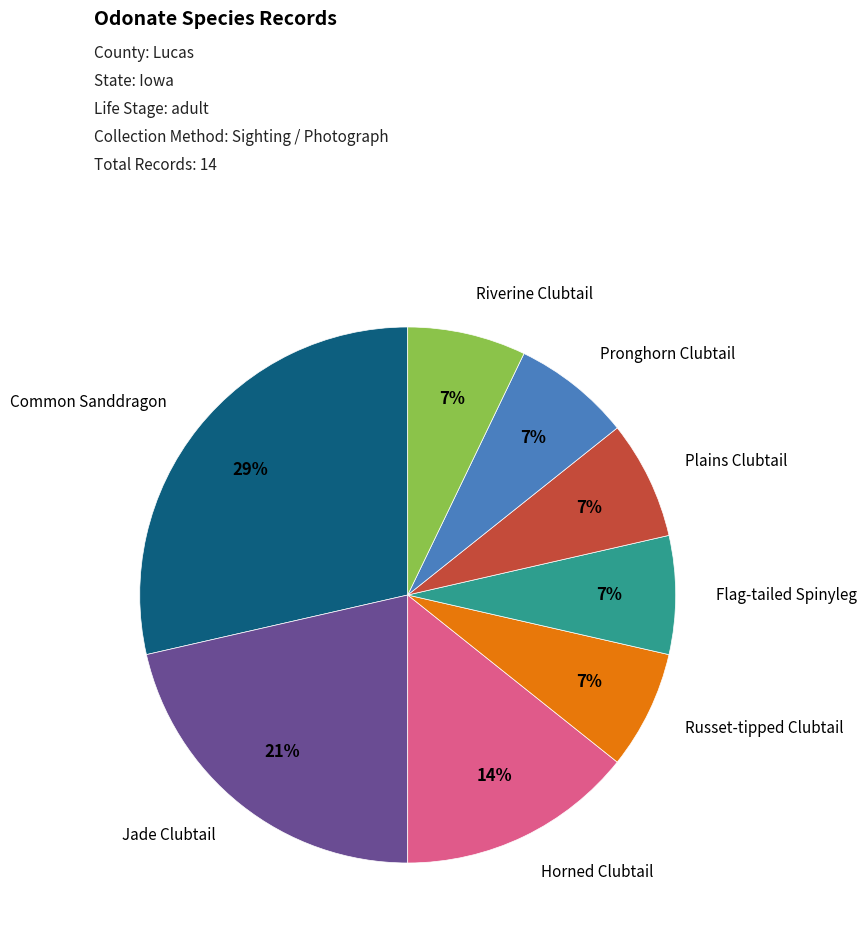

To the nearest percent, what is the average slice percentage?

12%